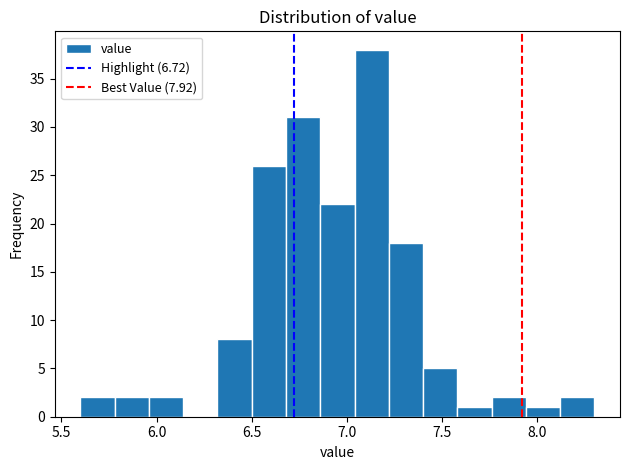

Read against the x-axis, roughly where is the centre of the tallest bar?

7.15